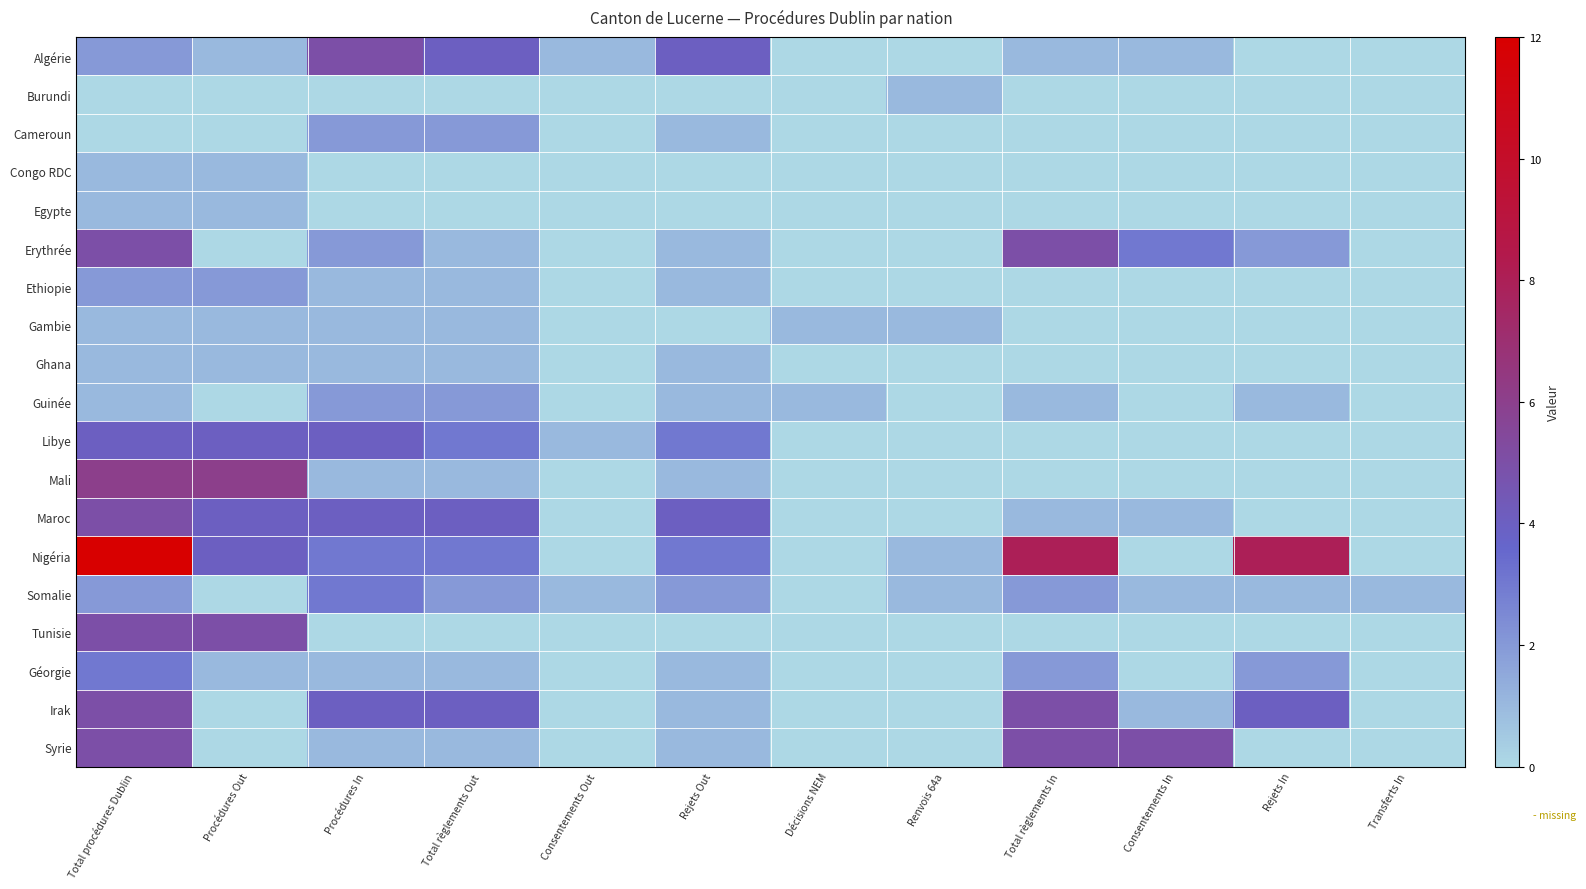

Reading left to right, list all the values displayed in this chart.

Algérie: Total procédures Dublin=2	Procédures Out=1	Procédures In=5	Total règlements Out=4	Consentements Out=1	Rejets Out=4	Décisions NEM=0	Renvois 64a=0	Total règlements In=1	Consentements In=1	Rejets In=0	Transferts In=0
Burundi: Total procédures Dublin=0	Procédures Out=0	Procédures In=0	Total règlements Out=0	Consentements Out=0	Rejets Out=0	Décisions NEM=0	Renvois 64a=1	Total règlements In=0	Consentements In=0	Rejets In=0	Transferts In=0
Cameroun: Total procédures Dublin=0	Procédures Out=0	Procédures In=2	Total règlements Out=2	Consentements Out=0	Rejets Out=1	Décisions NEM=0	Renvois 64a=0	Total règlements In=0	Consentements In=0	Rejets In=0	Transferts In=0
Congo RDC: Total procédures Dublin=1	Procédures Out=1	Procédures In=0	Total règlements Out=0	Consentements Out=0	Rejets Out=0	Décisions NEM=0	Renvois 64a=0	Total règlements In=0	Consentements In=0	Rejets In=0	Transferts In=0
Egypte: Total procédures Dublin=1	Procédures Out=1	Procédures In=0	Total règlements Out=0	Consentements Out=0	Rejets Out=0	Décisions NEM=0	Renvois 64a=0	Total règlements In=0	Consentements In=0	Rejets In=0	Transferts In=0
Erythrée: Total procédures Dublin=5	Procédures Out=0	Procédures In=2	Total règlements Out=1	Consentements Out=0	Rejets Out=1	Décisions NEM=0	Renvois 64a=0	Total règlements In=5	Consentements In=3	Rejets In=2	Transferts In=0
Ethiopie: Total procédures Dublin=2	Procédures Out=2	Procédures In=1	Total règlements Out=1	Consentements Out=0	Rejets Out=1	Décisions NEM=0	Renvois 64a=0	Total règlements In=0	Consentements In=0	Rejets In=0	Transferts In=0
Gambie: Total procédures Dublin=1	Procédures Out=1	Procédures In=1	Total règlements Out=1	Consentements Out=0	Rejets Out=0	Décisions NEM=1	Renvois 64a=1	Total règlements In=0	Consentements In=0	Rejets In=0	Transferts In=0
Ghana: Total procédures Dublin=1	Procédures Out=1	Procédures In=1	Total règlements Out=1	Consentements Out=0	Rejets Out=1	Décisions NEM=0	Renvois 64a=0	Total règlements In=0	Consentements In=0	Rejets In=0	Transferts In=0
Guinée: Total procédures Dublin=1	Procédures Out=0	Procédures In=2	Total règlements Out=2	Consentements Out=0	Rejets Out=1	Décisions NEM=1	Renvois 64a=0	Total règlements In=1	Consentements In=0	Rejets In=1	Transferts In=0
Libye: Total procédures Dublin=4	Procédures Out=4	Procédures In=4	Total règlements Out=3	Consentements Out=1	Rejets Out=3	Décisions NEM=0	Renvois 64a=0	Total règlements In=0	Consentements In=0	Rejets In=0	Transferts In=0
Mali: Total procédures Dublin=6	Procédures Out=6	Procédures In=1	Total règlements Out=1	Consentements Out=0	Rejets Out=1	Décisions NEM=0	Renvois 64a=0	Total règlements In=0	Consentements In=0	Rejets In=0	Transferts In=0
Maroc: Total procédures Dublin=5	Procédures Out=4	Procédures In=4	Total règlements Out=4	Consentements Out=0	Rejets Out=4	Décisions NEM=0	Renvois 64a=0	Total règlements In=1	Consentements In=1	Rejets In=0	Transferts In=0
Nigéria: Total procédures Dublin=12	Procédures Out=4	Procédures In=3	Total règlements Out=3	Consentements Out=0	Rejets Out=3	Décisions NEM=0	Renvois 64a=1	Total règlements In=8	Consentements In=0	Rejets In=8	Transferts In=0
Somalie: Total procédures Dublin=2	Procédures Out=0	Procédures In=3	Total règlements Out=2	Consentements Out=1	Rejets Out=2	Décisions NEM=0	Renvois 64a=1	Total règlements In=2	Consentements In=1	Rejets In=1	Transferts In=1
Tunisie: Total procédures Dublin=5	Procédures Out=5	Procédures In=0	Total règlements Out=0	Consentements Out=0	Rejets Out=0	Décisions NEM=0	Renvois 64a=0	Total règlements In=0	Consentements In=0	Rejets In=0	Transferts In=0
Géorgie: Total procédures Dublin=3	Procédures Out=1	Procédures In=1	Total règlements Out=1	Consentements Out=0	Rejets Out=1	Décisions NEM=0	Renvois 64a=0	Total règlements In=2	Consentements In=0	Rejets In=2	Transferts In=0
Irak: Total procédures Dublin=5	Procédures Out=0	Procédures In=4	Total règlements Out=4	Consentements Out=0	Rejets Out=1	Décisions NEM=0	Renvois 64a=0	Total règlements In=5	Consentements In=1	Rejets In=4	Transferts In=0
Syrie: Total procédures Dublin=5	Procédures Out=0	Procédures In=1	Total règlements Out=1	Consentements Out=0	Rejets Out=1	Décisions NEM=0	Renvois 64a=0	Total règlements In=5	Consentements In=5	Rejets In=0	Transferts In=0